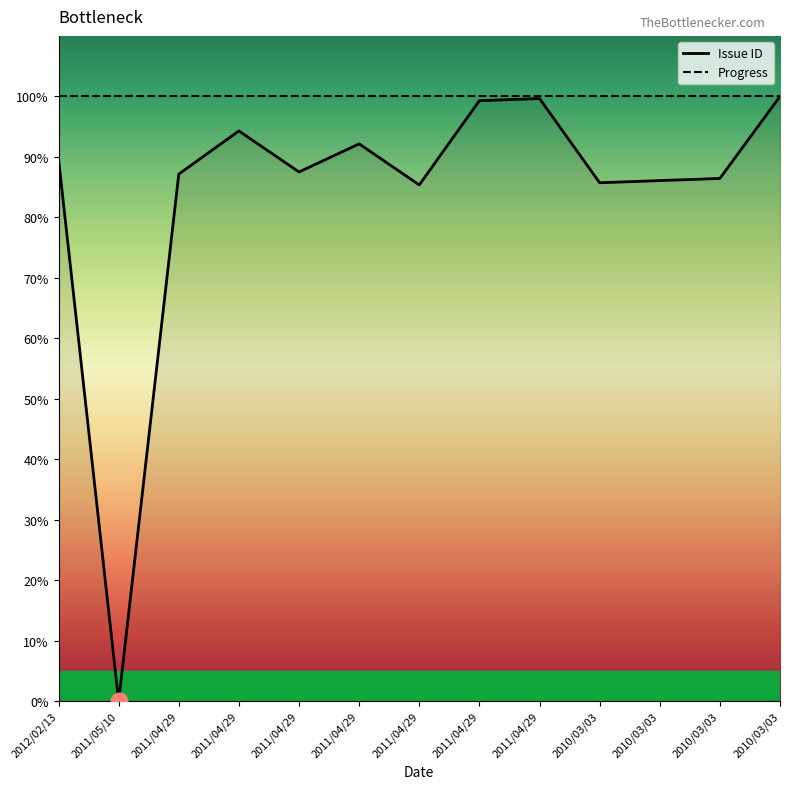

Approximately how many times larger is the value at 2010/03/03 compared to 2011/04/29?

0.9